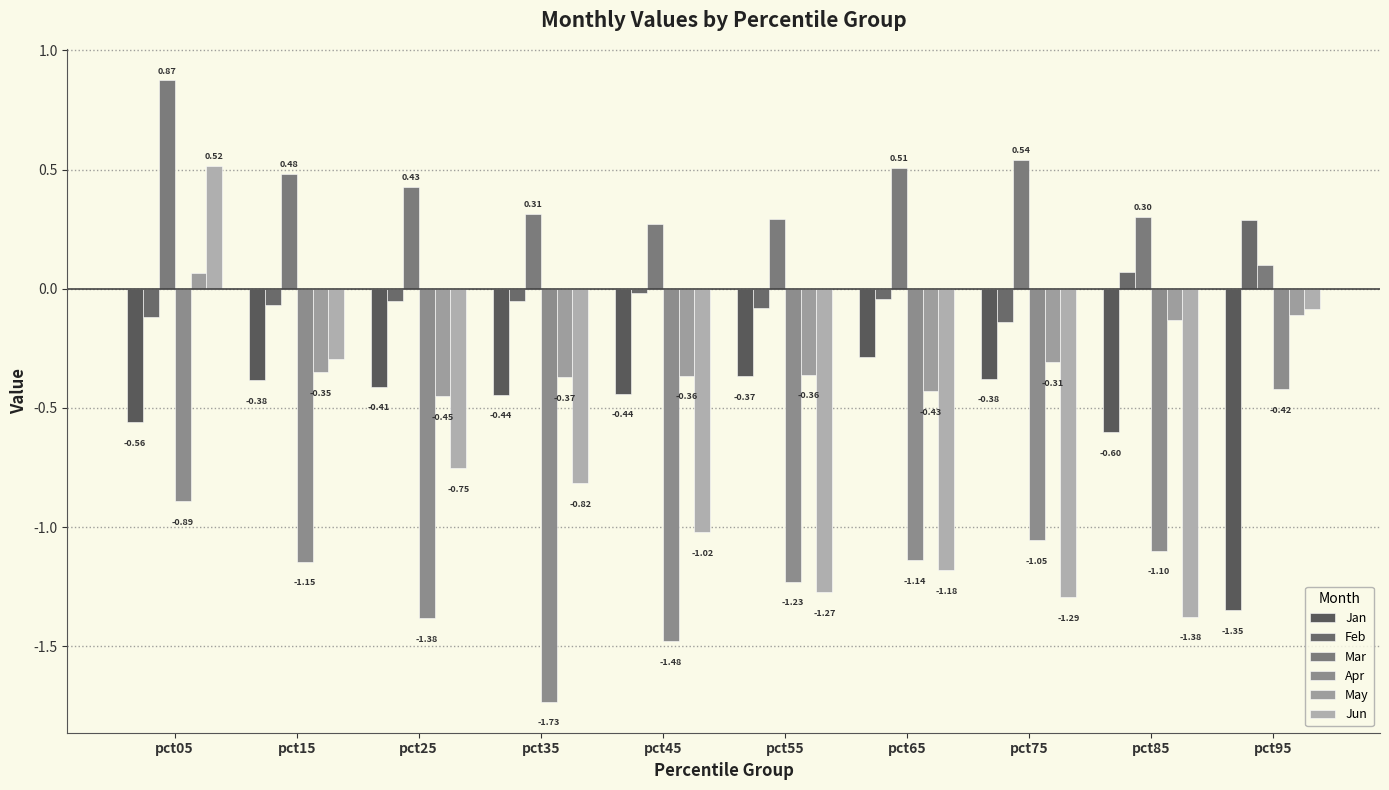

What is the maximum value shown in the chart?

0.9